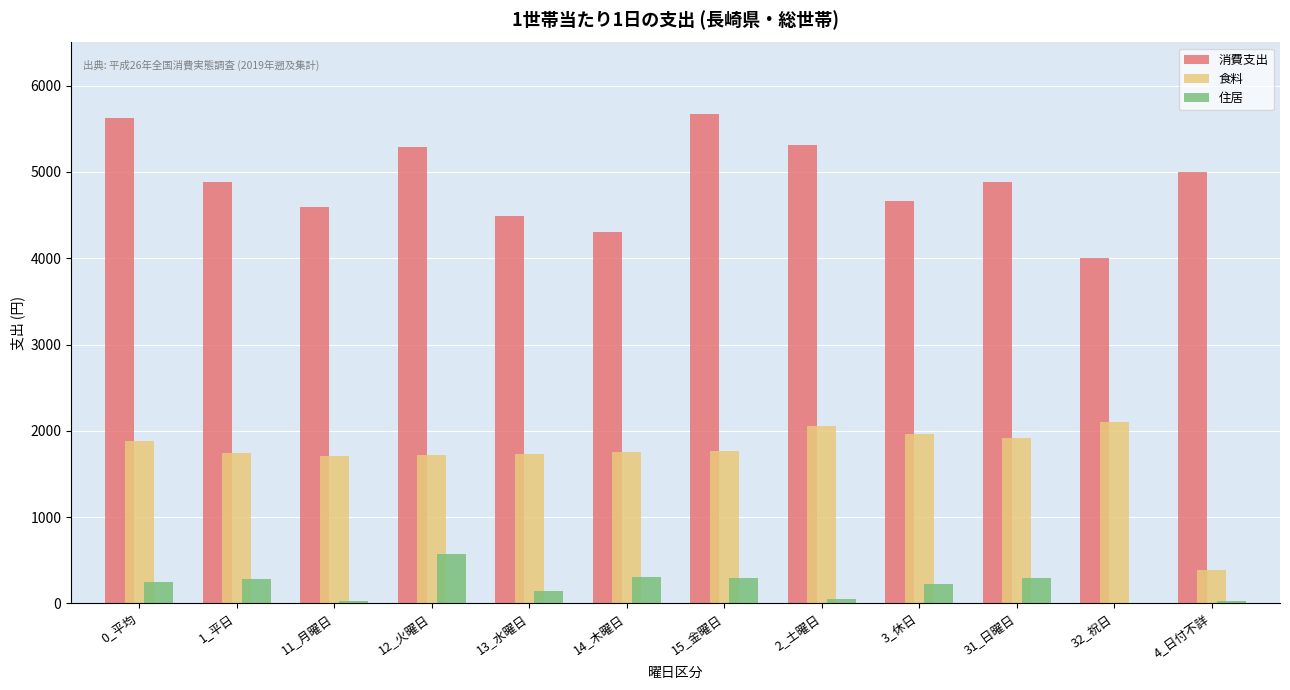

What is the greatest value displayed?

5675.5